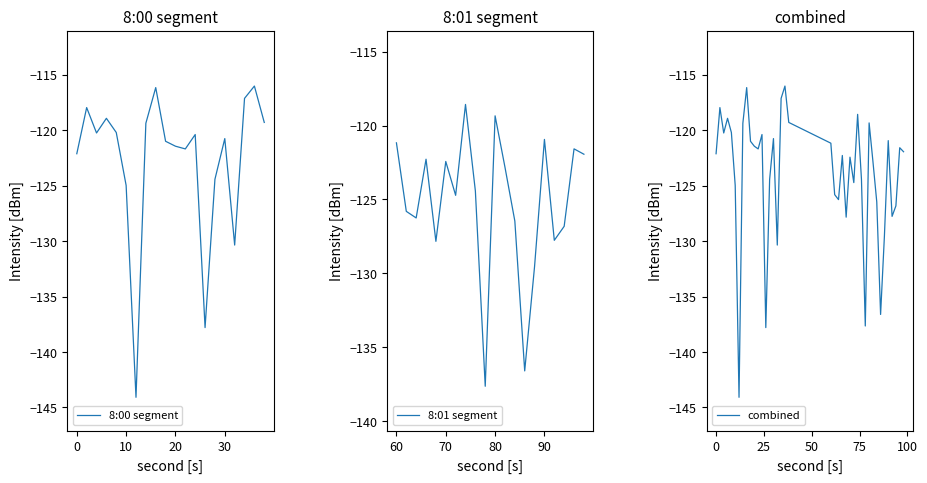

At which label does 8:01 segment first exceed -124?

60